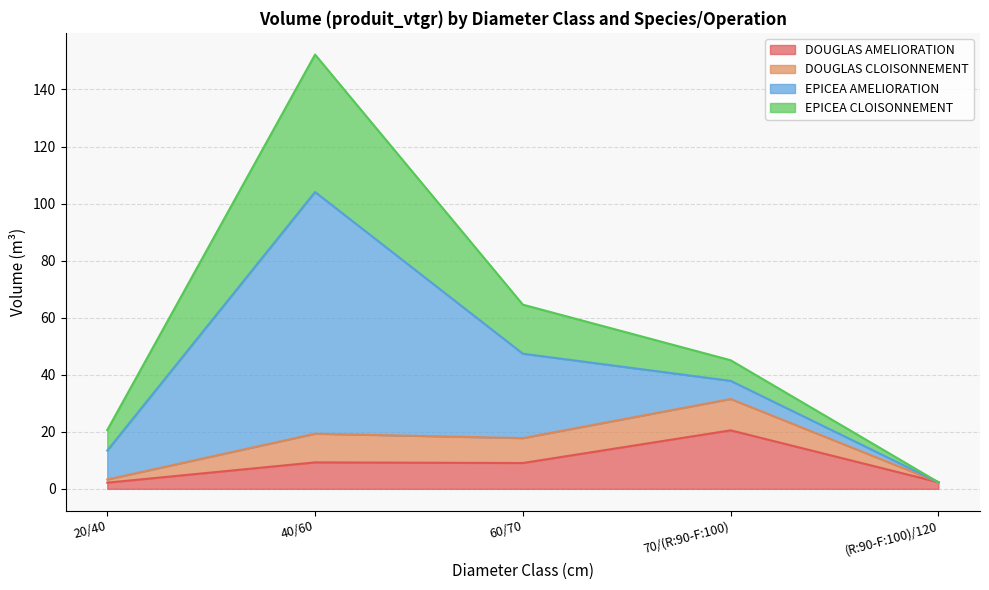

What are all the series names shown in the legend?

DOUGLAS AMELIORATION, DOUGLAS CLOISONNEMENT, EPICEA AMELIORATION, EPICEA CLOISONNEMENT